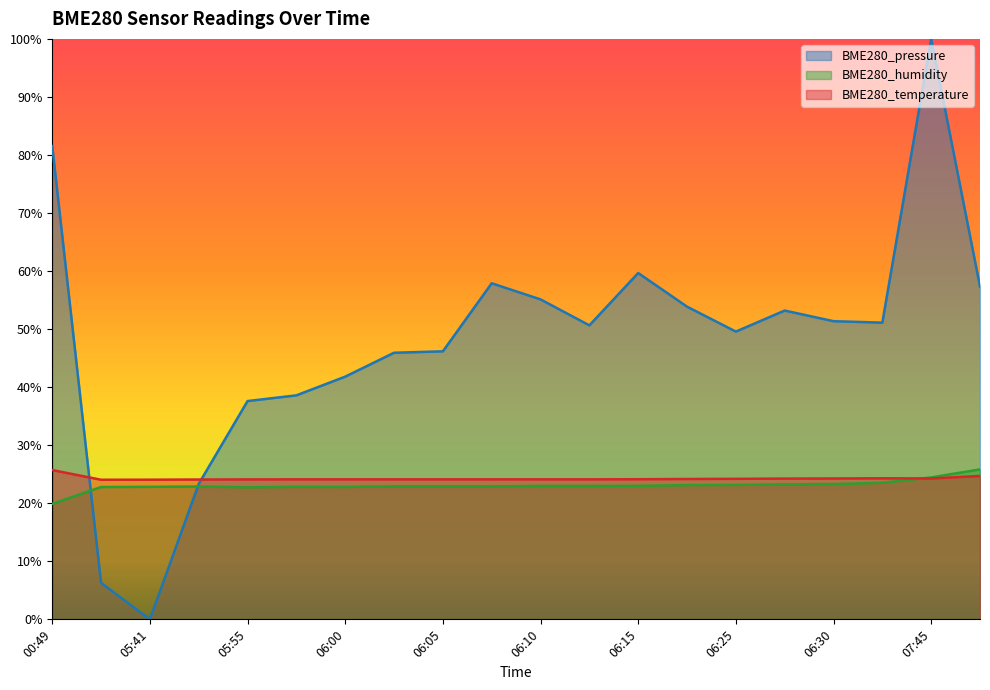

Which has a higher value, 06:07 or 05:46?

06:07